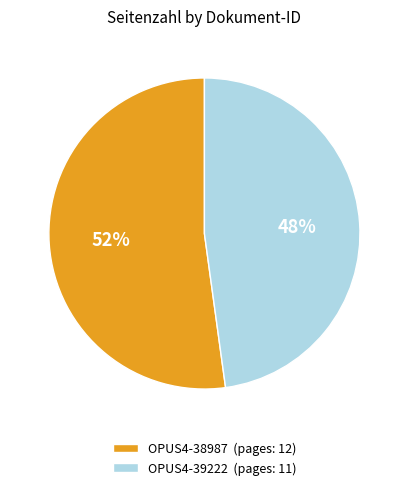

Is it true that OPUS4-38987 is 63% of the pie?

False